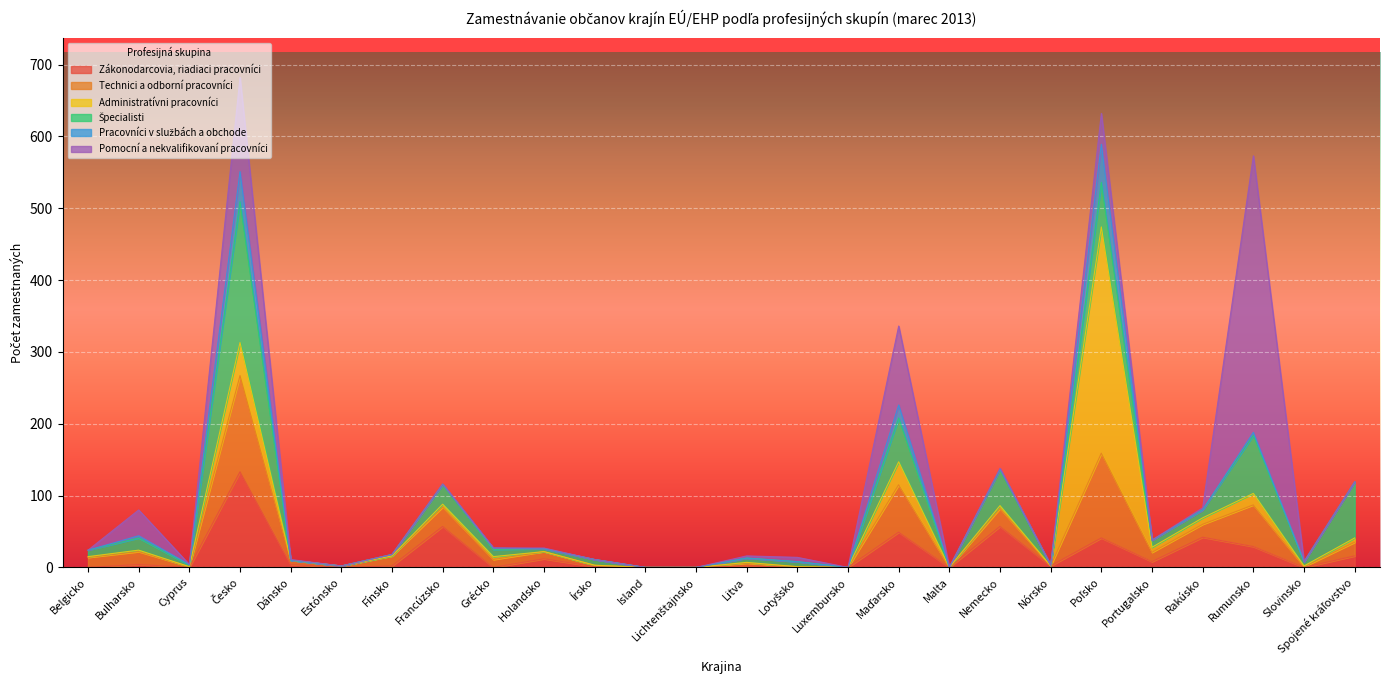

What is the sum of all Pomocní a nekvalifikovaní pracovníci values?

720